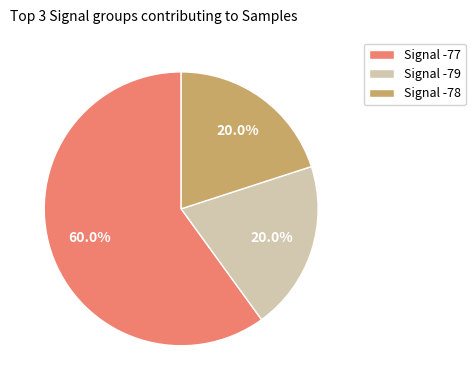

Approximately how many times larger is the value at Signal -78 compared to Signal -79?

1.0